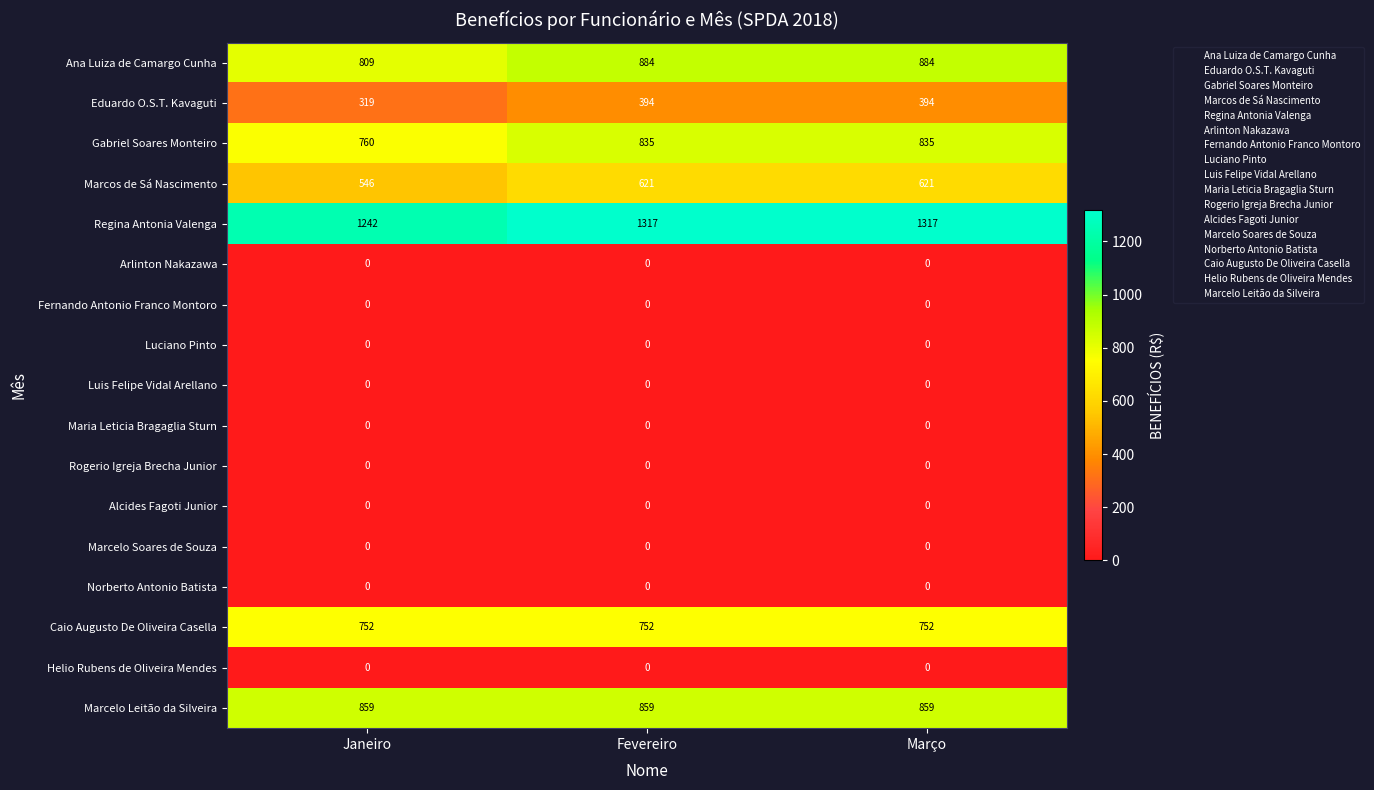

How many series are shown in this chart?

17